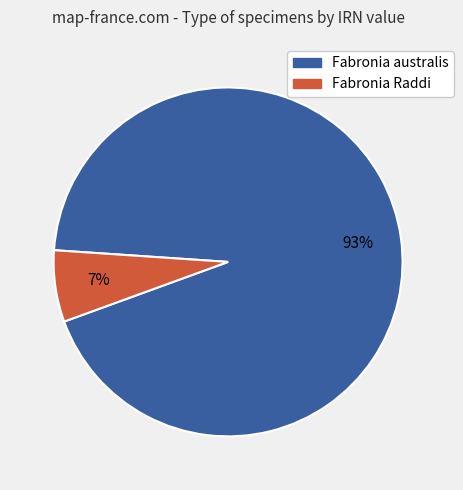

Is there any slice that represents more than half of the pie?

Yes